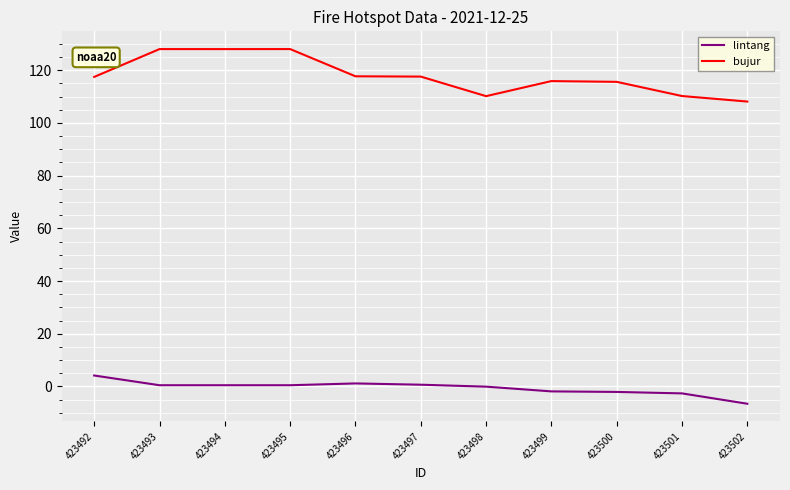

Rank the series by their average value, from lowest to highest.

lintang, bujur